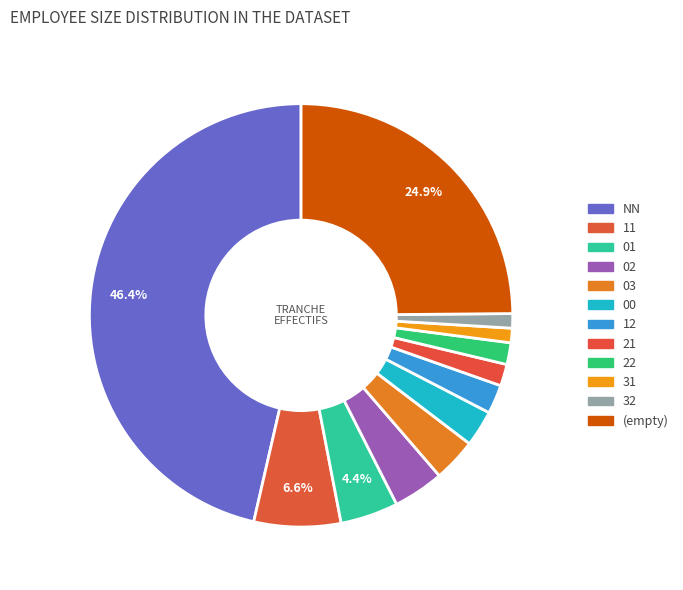

Which slice is the largest?

NN